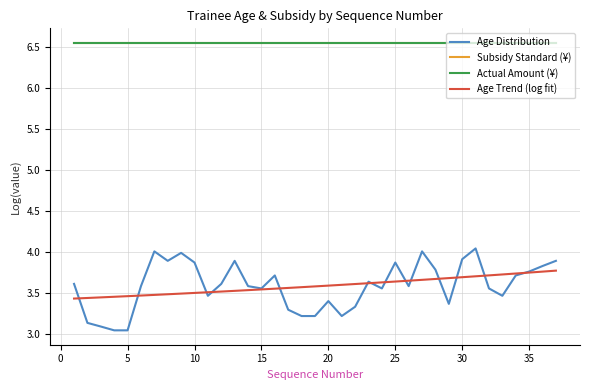

What are all the series names shown in the legend?

Age Distribution, Subsidy Standard (¥), Actual Amount (¥), Age Trend (log fit)